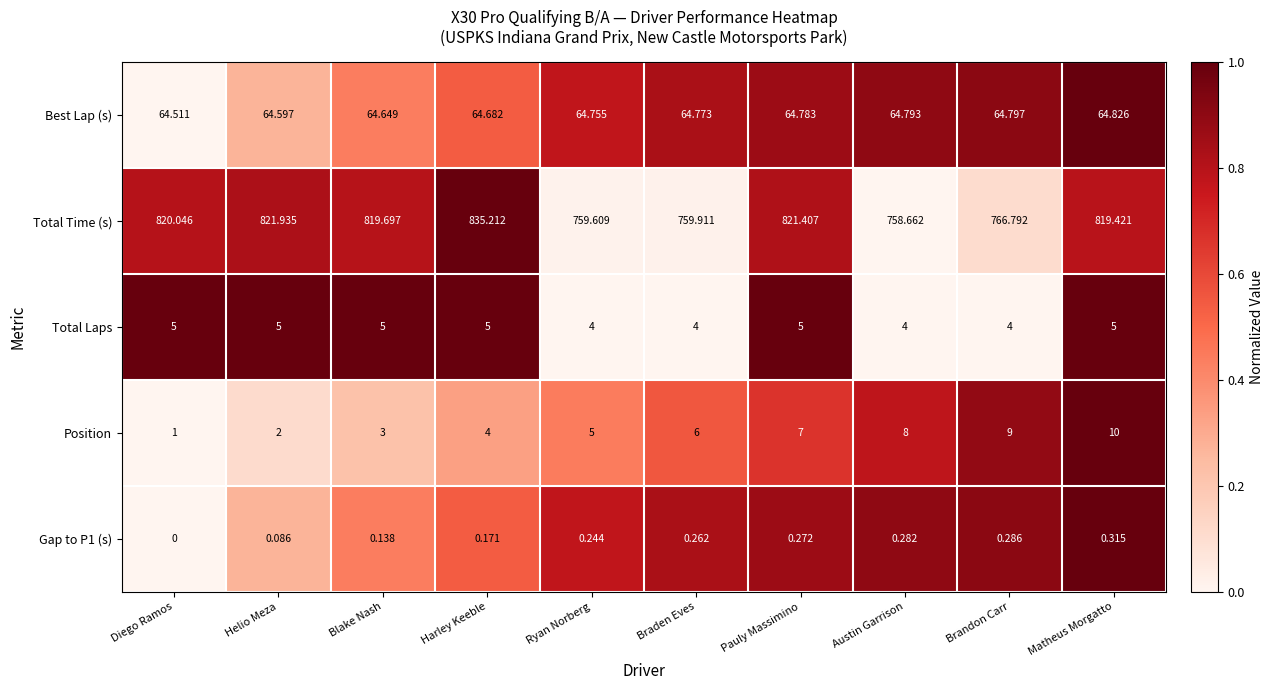

Which series changed the most between Ryan Norberg and Brandon Carr?

Total Time (s)